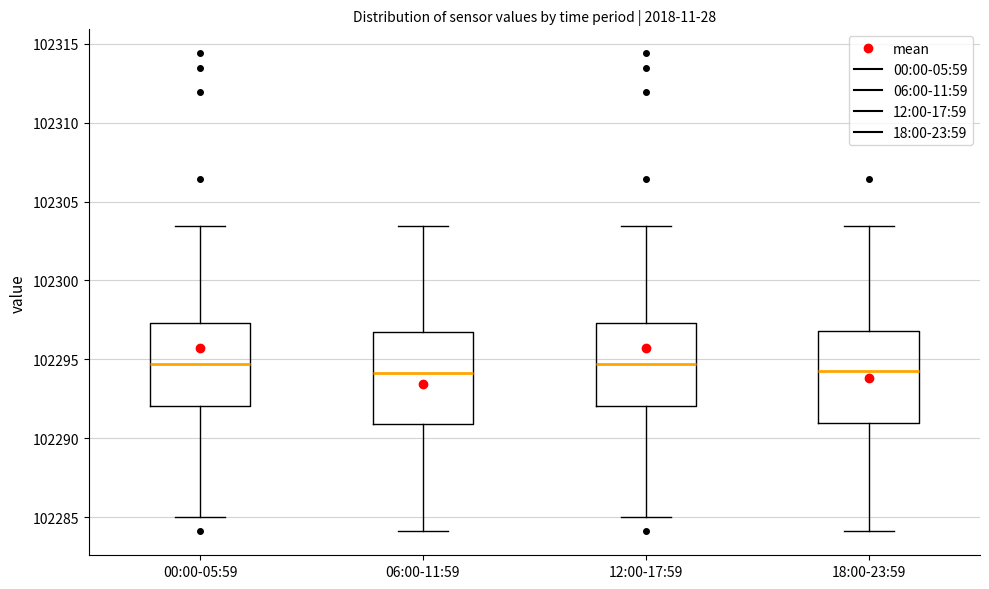

Reading left to right, transcribe this box plot: for each box, give where its median line is, the range the box spans, and where its two whiskers end, as read against the y-axis. The values are not printed on the chart, so give them approximately, as read against the axis.

00:00-05:59: median 102294.5, box 102292.0 to 102297.5, whiskers 102285.0 to 102303.5
06:00-11:59: median 102294.0, box 102291.0 to 102296.5, whiskers 102284.0 to 102303.5
12:00-17:59: median 102294.5, box 102292.0 to 102297.5, whiskers 102285.0 to 102303.5
18:00-23:59: median 102294.0, box 102291.0 to 102297.0, whiskers 102284.0 to 102303.5